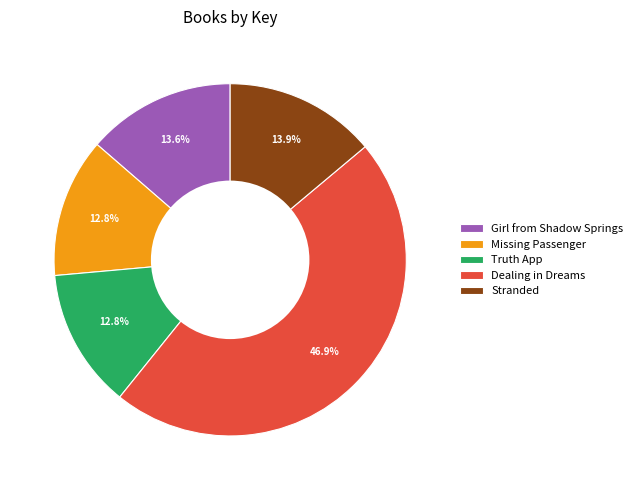

What percentage is the Missing Passenger slice, to the nearest percent?

13%